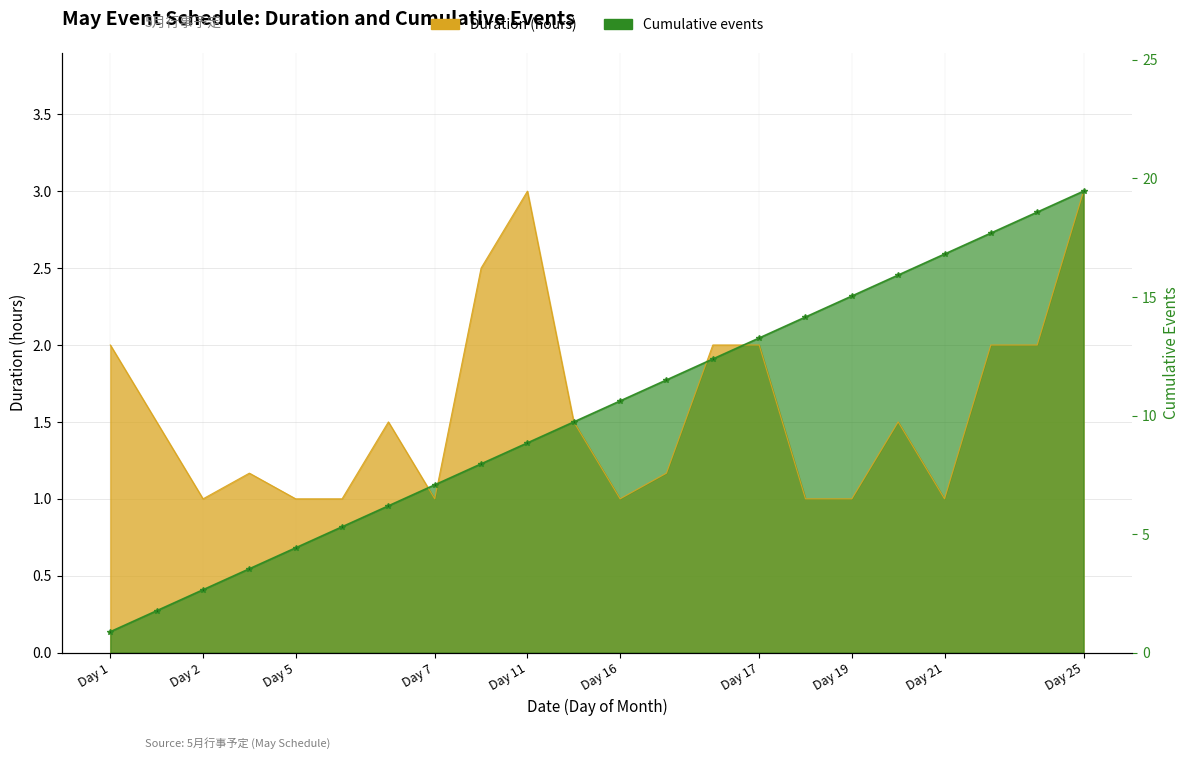

What is the lowest value of the Duration (hours) series?

1.0